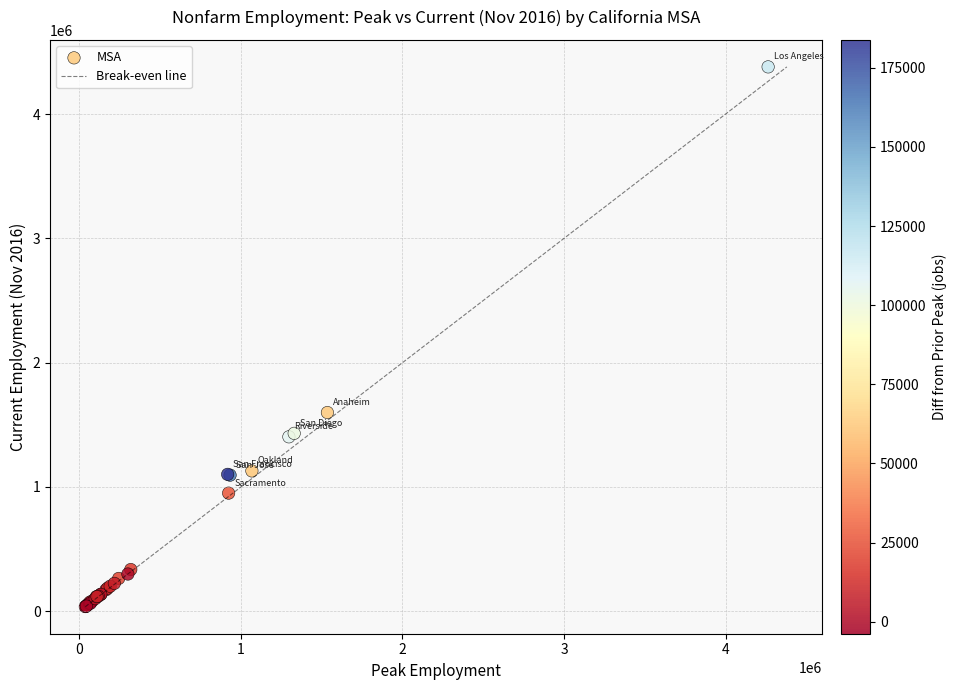

What Y value in the scatter plot is closest to 2208600?

1598900